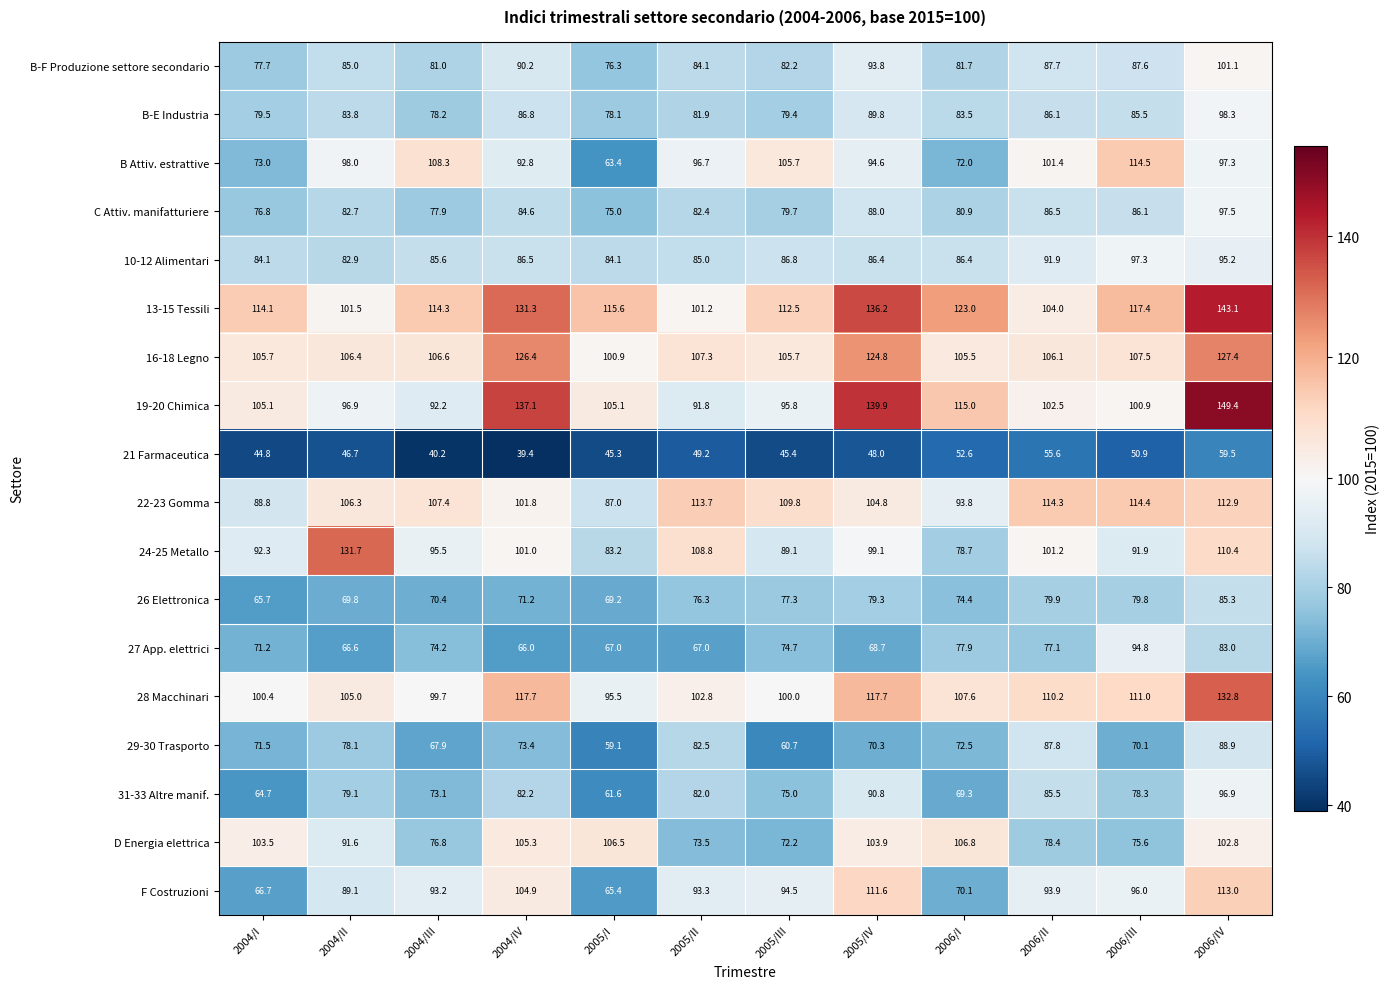

Which series has the widest spread of values?

19-20 Chimica